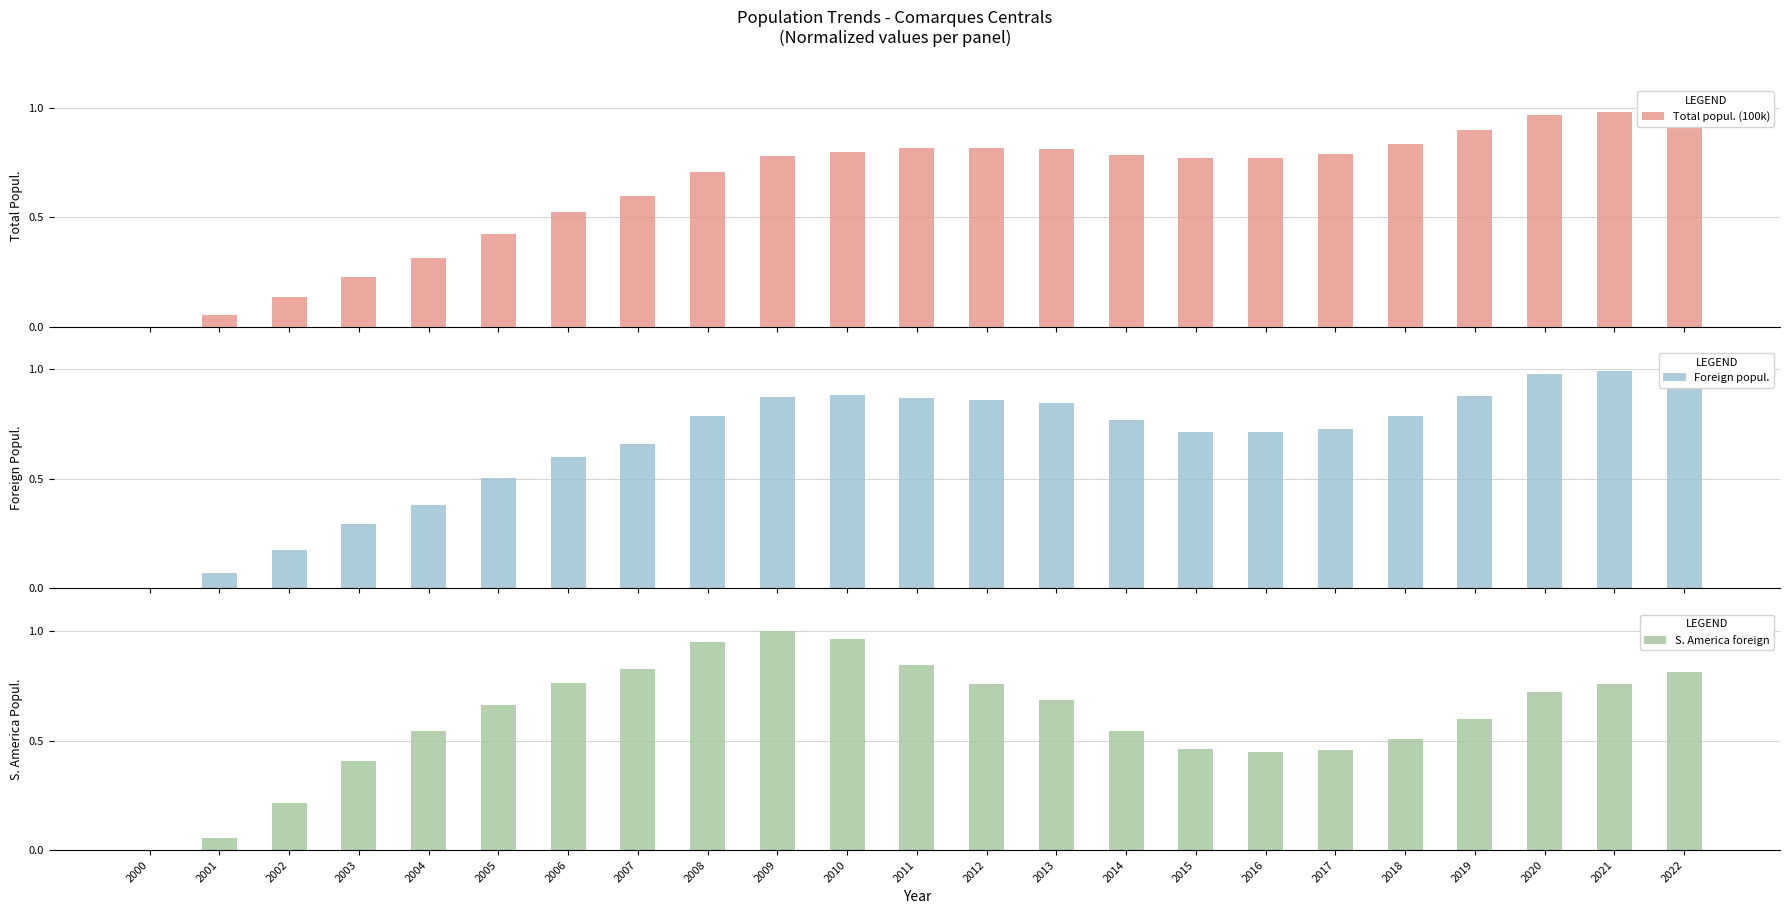

Is the value of Total popul. (100k) at 2002 greater than the value of Foreign popul. at 2012?

No